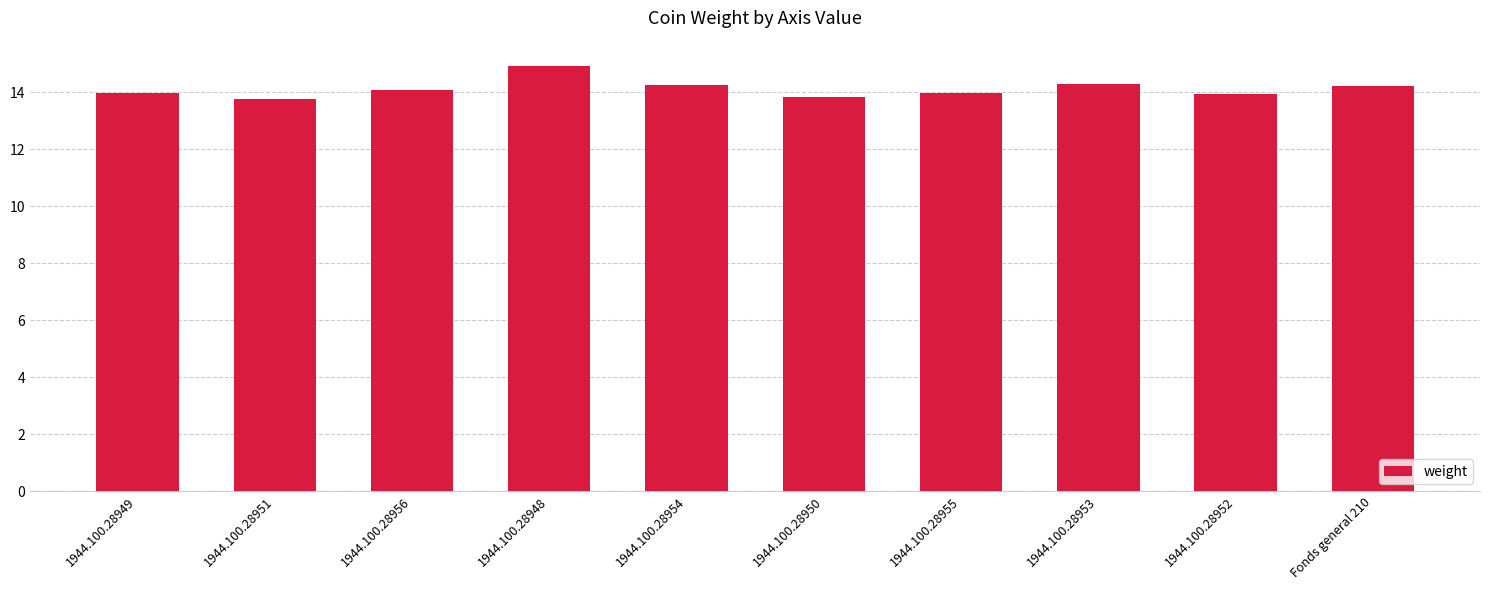

Which label corresponds to the largest value in the chart?

1944.100.28948